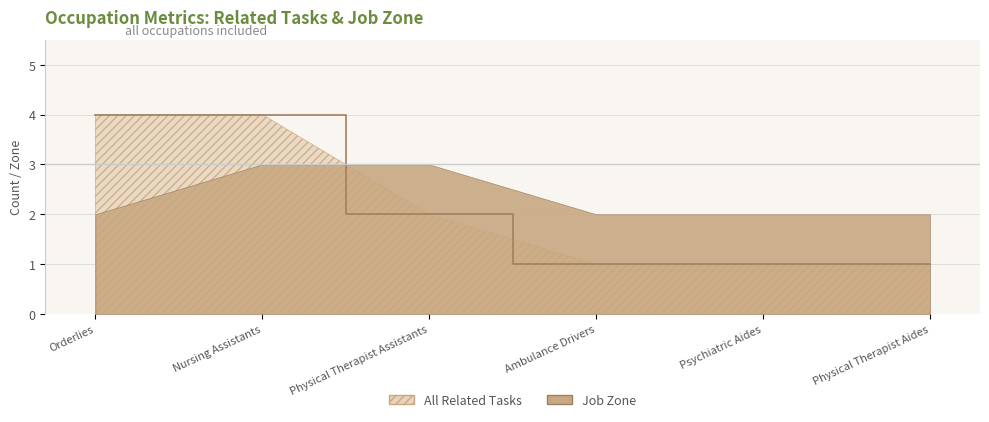

Between Physical Therapist Aides and Ambulance Drivers, which is larger?

Physical Therapist Aides